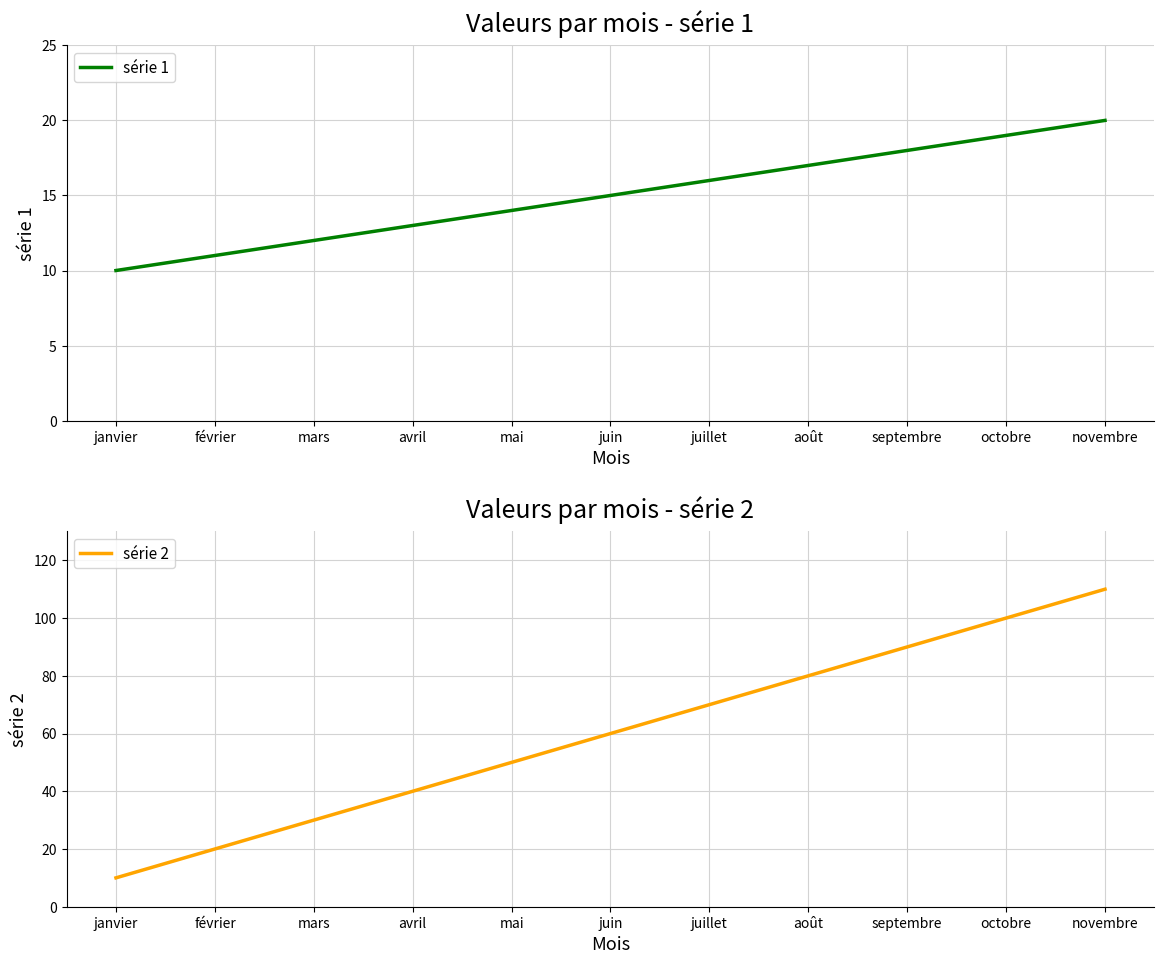

Which category has the lowest value in the série 2 series?

janvier